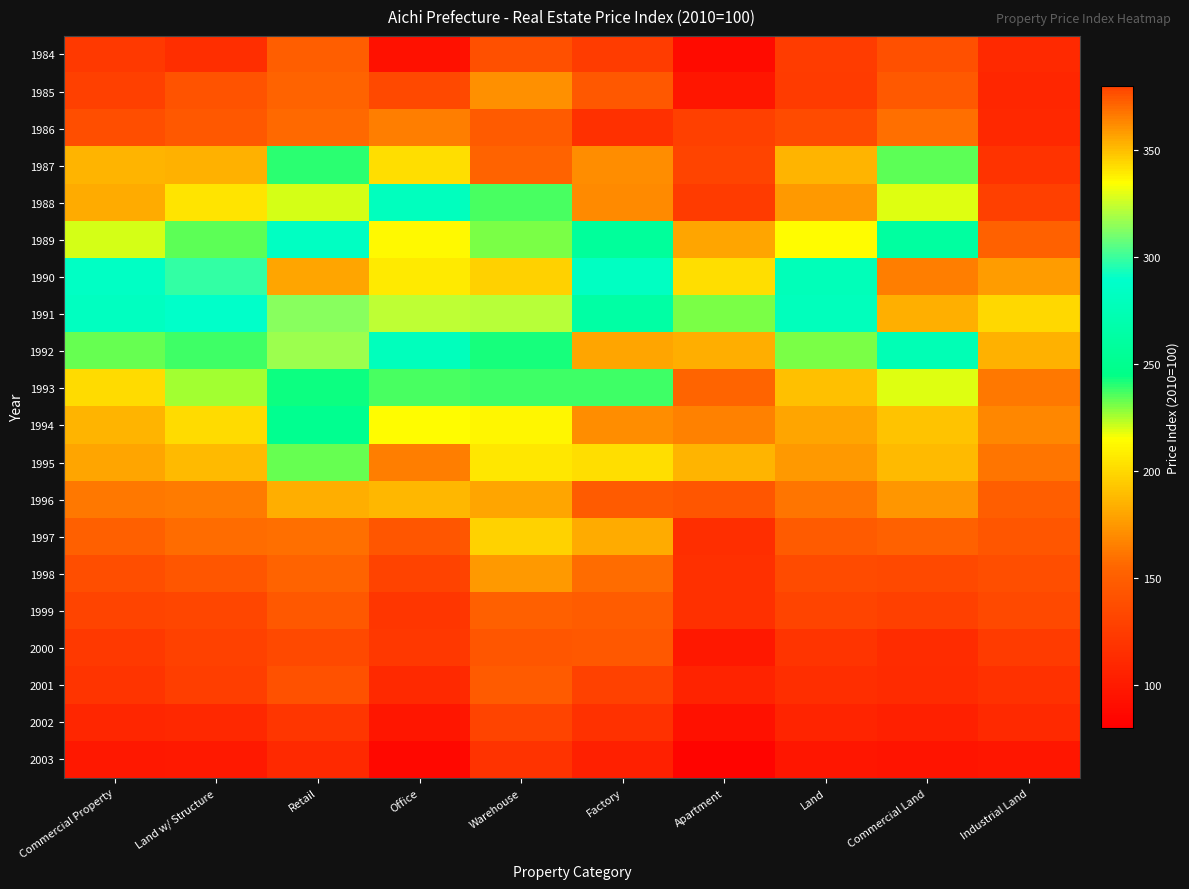

Reading left to right, extract all data points from this chart.

1984: Commercial Property=122.5	Land w/ Structure=114.8	Retail=150.0	Office=93.9	Warehouse=139.7	Factory=125.0	Apartment=88.8	Land=125.5	Commercial Land=138.7	Industrial Land=111.3
1985: Commercial Property=127.5	Land w/ Structure=141.7	Retail=153.7	Office=134.8	Warehouse=171.8	Factory=145.2	Apartment=97.4	Land=124.4	Commercial Land=145.8	Industrial Land=108.3
1986: Commercial Property=137.8	Land w/ Structure=144.8	Retail=157.2	Office=165.1	Warehouse=147.0	Factory=116.0	Apartment=128.0	Land=136.2	Commercial Land=158.7	Industrial Land=110.4
1987: Commercial Property=185.7	Land w/ Structure=184.6	Retail=239.9	Office=202.9	Warehouse=153.2	Factory=170.8	Apartment=131.3	Land=185.7	Commercial Land=234.1	Industrial Land=117.7
1988: Commercial Property=183.1	Land w/ Structure=204.2	Retail=219.7	Office=280.7	Warehouse=236.0	Factory=169.9	Apartment=124.2	Land=175.7	Commercial Land=219.1	Industrial Land=127.5
1989: Commercial Property=220.4	Land w/ Structure=234.1	Retail=282.9	Office=213.4	Warehouse=230.5	Factory=257.4	Apartment=180.2	Land=213.9	Commercial Land=261.0	Industrial Land=152.2
1990: Commercial Property=284.0	Land w/ Structure=298.6	Retail=356.4	Office=339.7	Warehouse=345.1	Factory=283.0	Apartment=201.9	Land=277.1	Commercial Land=364.8	Industrial Land=176.6
1991: Commercial Property=282.0	Land w/ Structure=288.1	Retail=313.9	Office=323.5	Warehouse=322.1	Factory=263.1	Apartment=231.0	Land=279.5	Commercial Land=353.2	Industrial Land=200.7
1992: Commercial Property=232.4	Land w/ Structure=237.8	Retail=317.4	Office=279.3	Warehouse=242.5	Factory=180.1	Apartment=184.0	Land=230.9	Commercial Land=275.2	Industrial Land=184.6
1993: Commercial Property=201.5	Land w/ Structure=225.5	Retail=243.9	Office=236.1	Warehouse=237.9	Factory=237.8	Apartment=154.2	Land=191.3	Commercial Land=218.4	Industrial Land=162.3
1994: Commercial Property=185.9	Land w/ Structure=201.5	Retail=251.0	Office=213.6	Warehouse=212.1	Factory=170.9	Apartment=166.0	Land=180.2	Commercial Land=191.6	Industrial Land=168.2
1995: Commercial Property=180.4	Land w/ Structure=188.0	Retail=233.5	Office=165.4	Warehouse=205.6	Factory=202.4	Apartment=186.5	Land=174.9	Commercial Land=188.1	Industrial Land=162.0
1996: Commercial Property=162.1	Land w/ Structure=164.2	Retail=183.6	Office=187.6	Warehouse=180.4	Factory=147.6	Apartment=143.8	Land=161.4	Commercial Land=174.2	Industrial Land=150.2
1997: Commercial Property=151.3	Land w/ Structure=158.3	Retail=158.9	Office=143.8	Warehouse=197.7	Factory=183.0	Apartment=114.3	Land=147.6	Commercial Land=151.5	Industrial Land=143.7
1998: Commercial Property=138.6	Land w/ Structure=143.3	Retail=153.6	Office=129.8	Warehouse=175.1	Factory=157.6	Apartment=115.3	Land=135.9	Commercial Land=134.2	Industrial Land=138.1
1999: Commercial Property=131.5	Land w/ Structure=131.9	Retail=145.2	Office=120.7	Warehouse=151.0	Factory=148.8	Apartment=115.4	Land=131.2	Commercial Land=127.7	Industrial Land=134.7
2000: Commercial Property=122.9	Land w/ Structure=128.4	Retail=133.9	Office=121.5	Warehouse=143.3	Factory=145.4	Apartment=98.5	Land=119.0	Commercial Land=113.5	Industrial Land=124.4
2001: Commercial Property=119.4	Land w/ Structure=126.2	Retail=140.5	Office=110.9	Warehouse=147.0	Factory=128.9	Apartment=106.9	Land=114.7	Commercial Land=112.1	Industrial Land=117.1
2002: Commercial Property=108.2	Land w/ Structure=109.4	Retail=120.0	Office=96.9	Warehouse=131.2	Factory=116.8	Apartment=93.2	Land=107.3	Commercial Land=103.8	Industrial Land=111.0
2003: Commercial Property=97.7	Land w/ Structure=99.0	Retail=110.7	Office=86.6	Warehouse=118.5	Factory=103.6	Apartment=83.7	Land=96.6	Commercial Land=95.9	Industrial Land=97.4